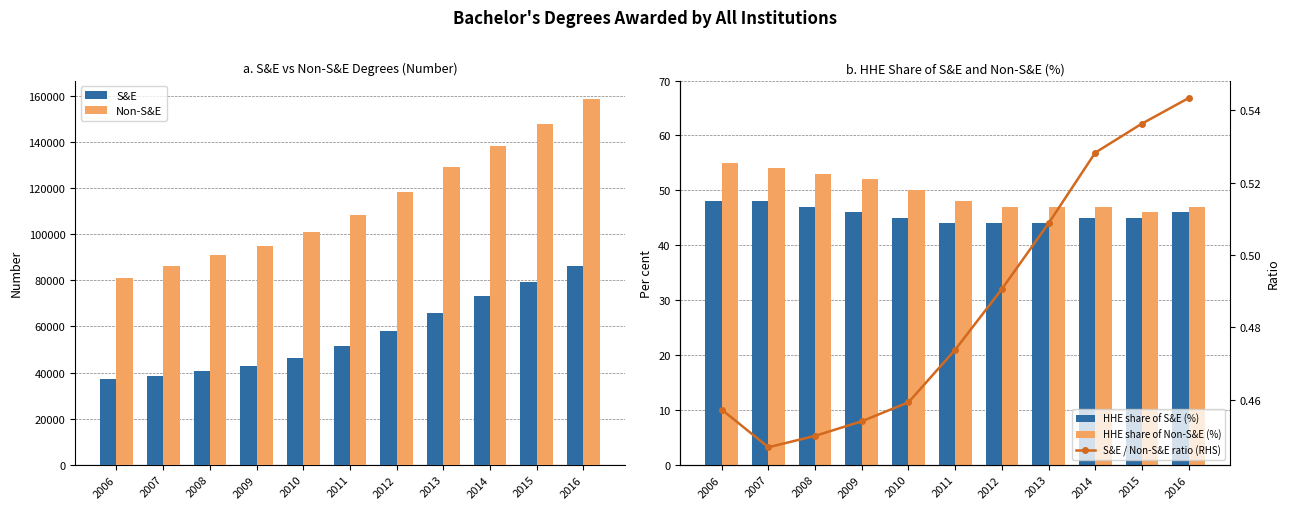

Count the HHE share of Non-S&E (%) values in the range 47 to 53.

8